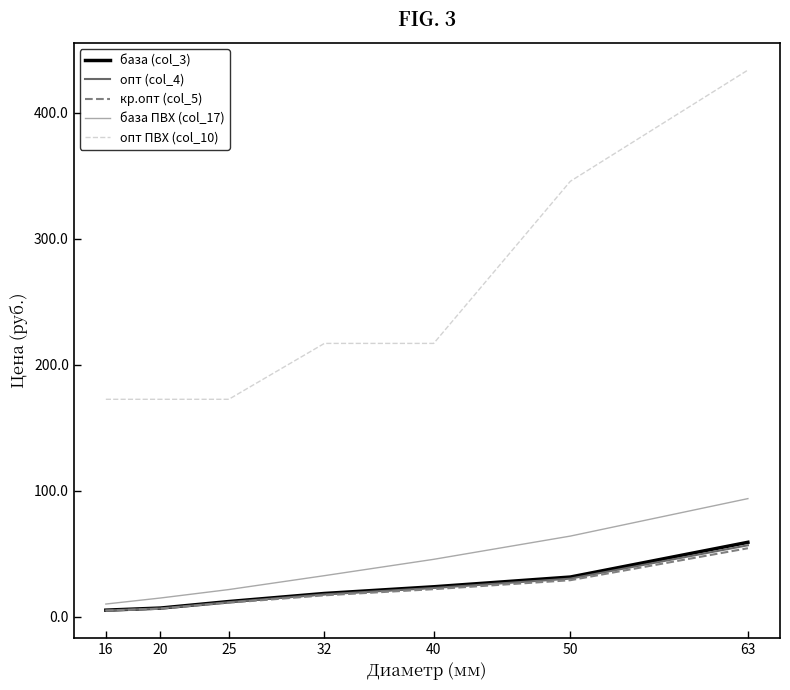

The опт ПВХ (col_10) series shows 243.8 at 25. True or false?

False